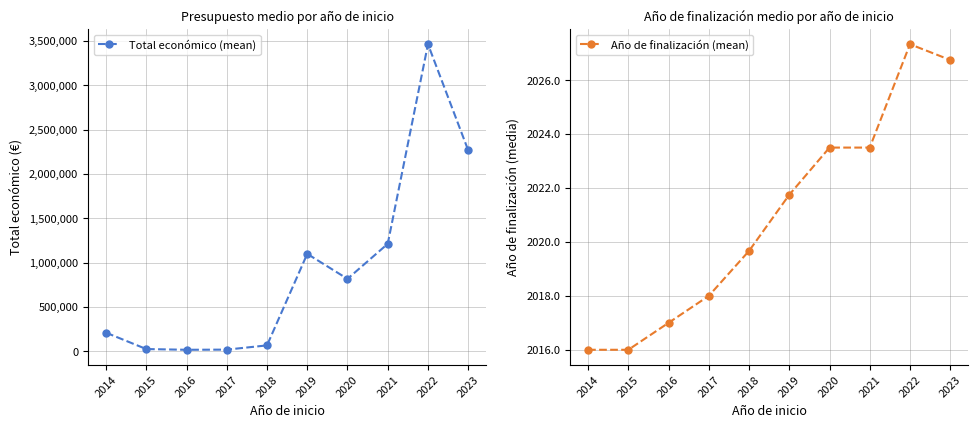

Which series has the largest range (max minus min)?

Total económico (mean)